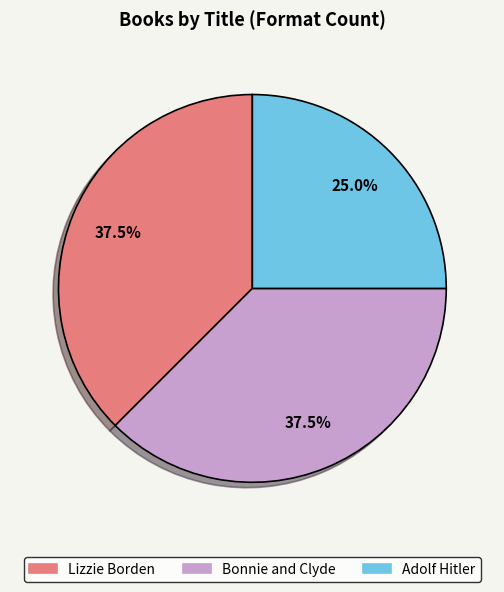

Approximately how many times larger is the value at Lizzie Borden compared to Bonnie and Clyde?

1.0